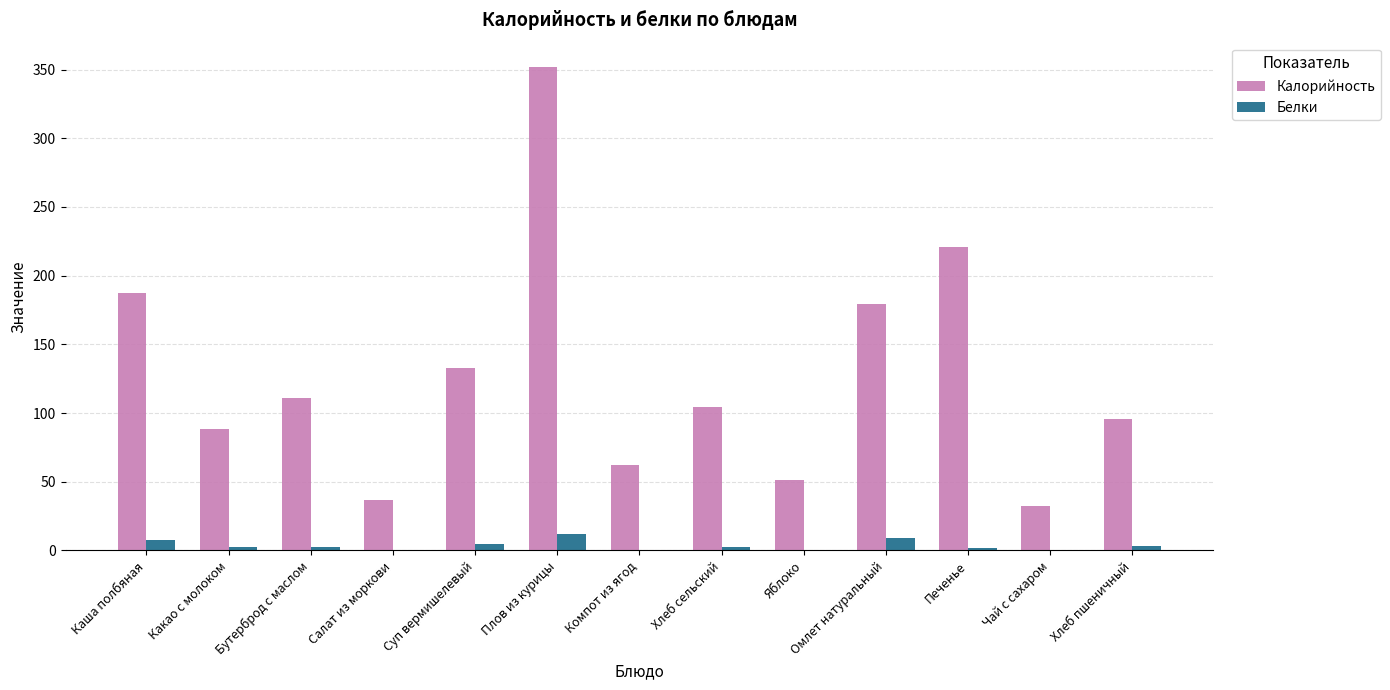

True or false: Калорийность has a value of 186.1 at Хлеб сельский.

False